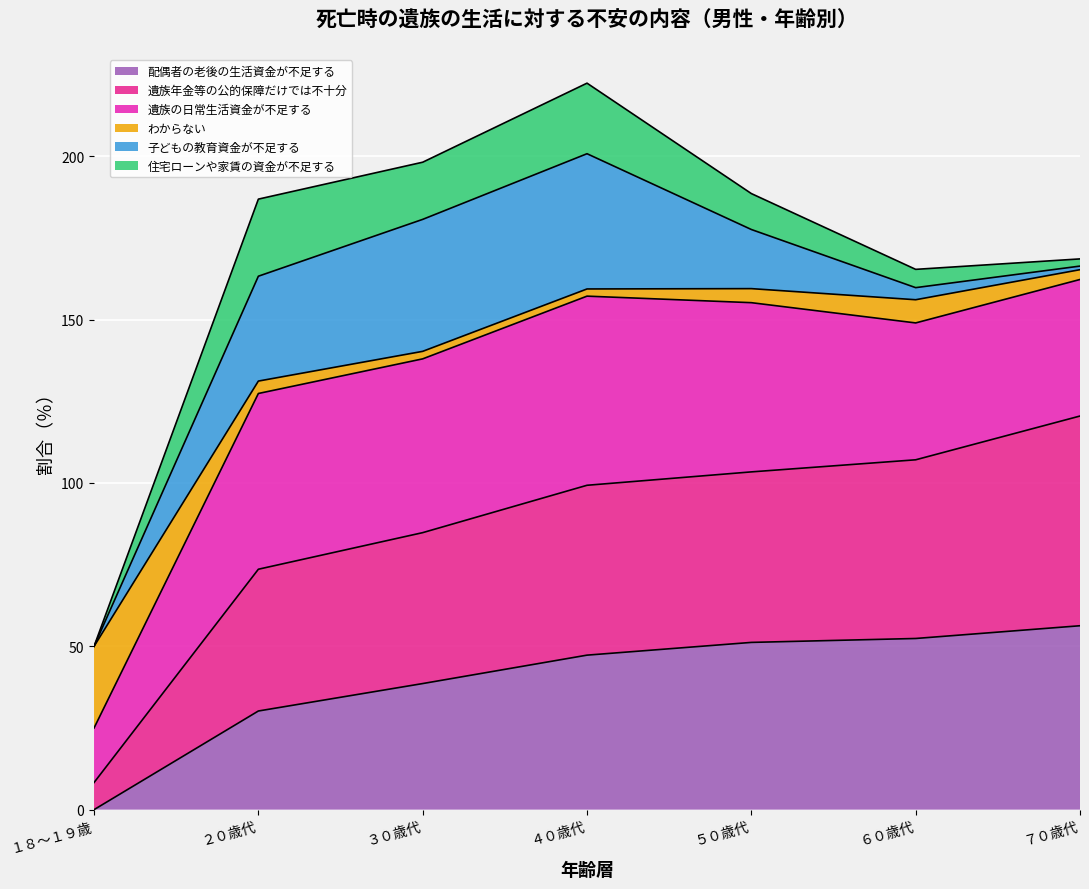

What is the total value across all series at １８～１９歳?

50.0